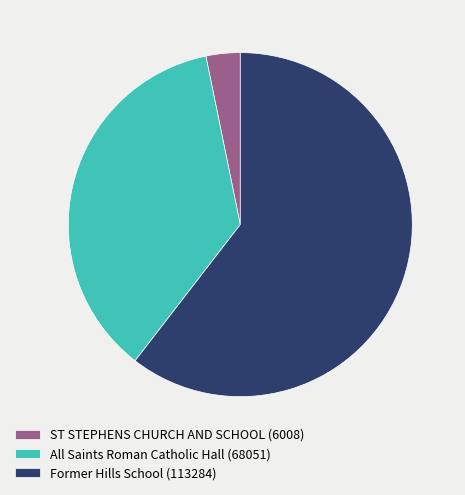

Is there any slice that represents more than half of the pie?

Yes